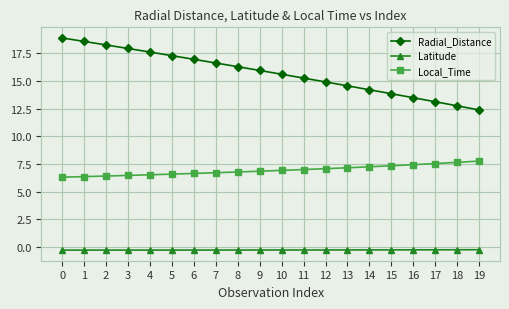

Which series has the largest total across all categories?

Radial_Distance